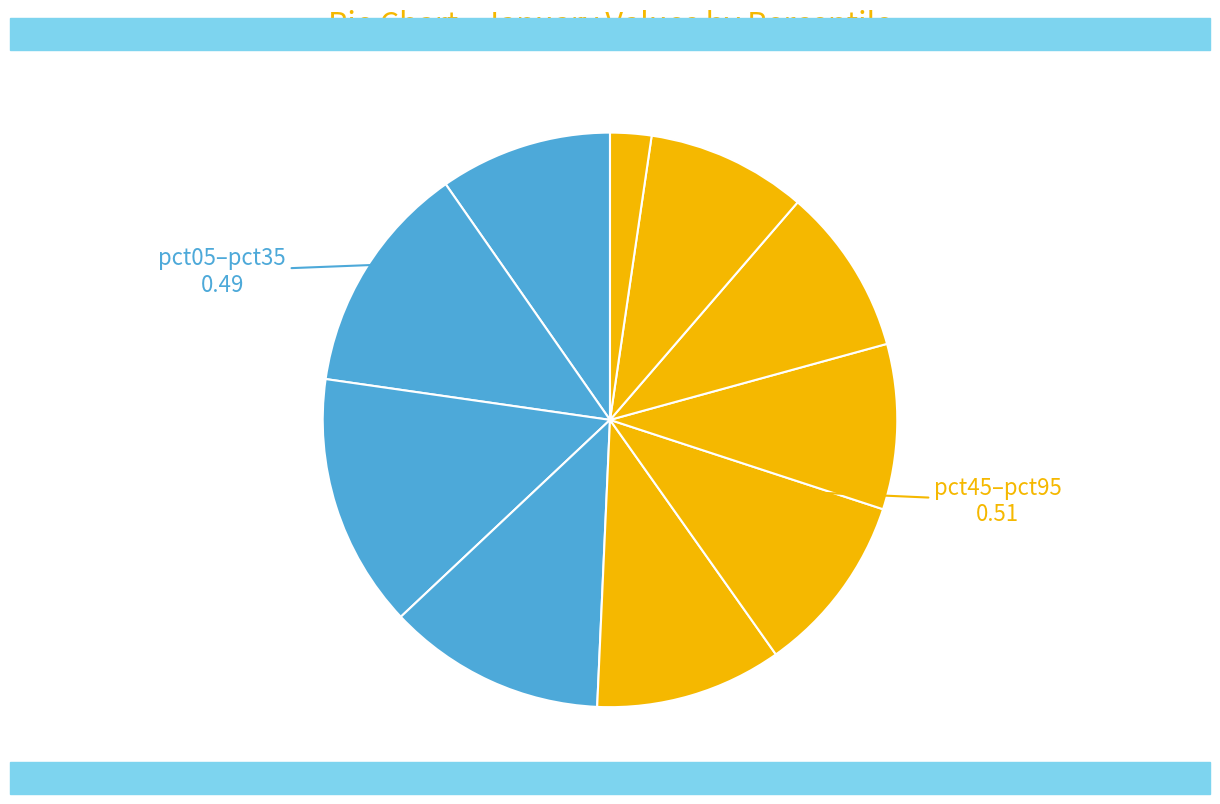

To the nearest percent, what is the average slice percentage?

10%